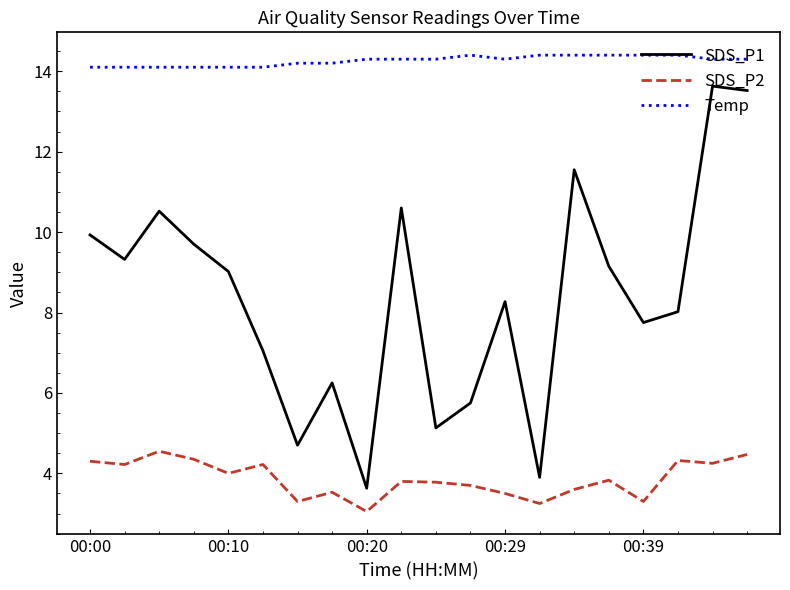

List the series in order of their peak value, lowest first.

SDS_P2, SDS_P1, Temp